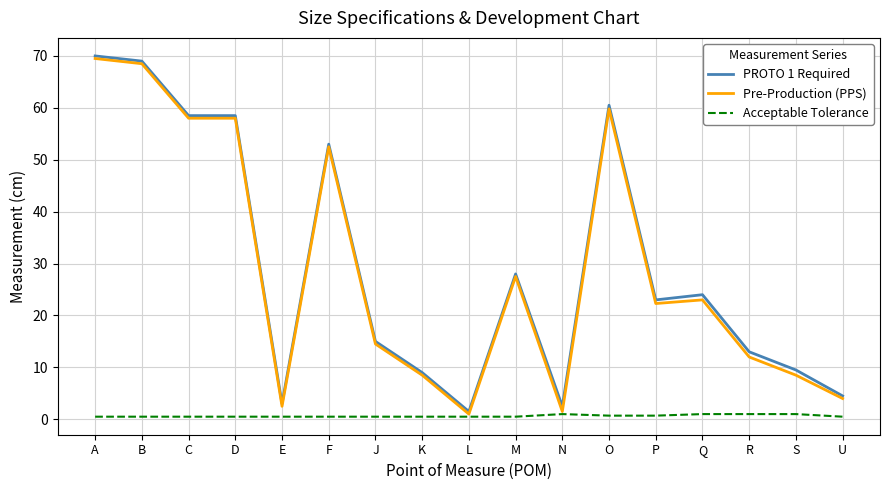

What is the spread (max minus min) of values at U?

4.0